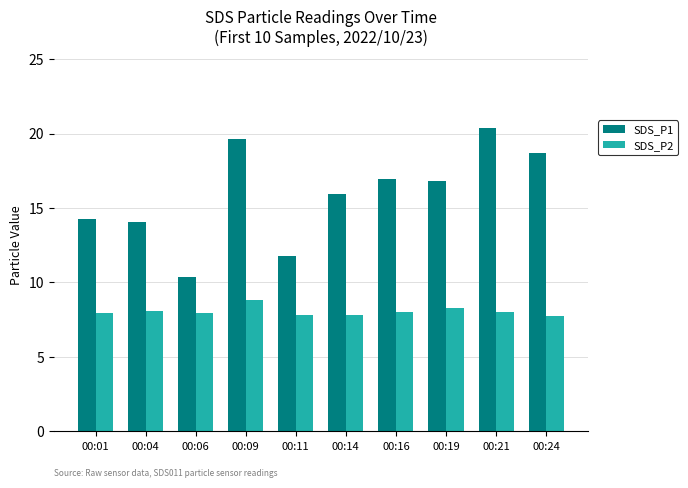

Rank the series by their average value, from highest to lowest.

SDS_P1, SDS_P2